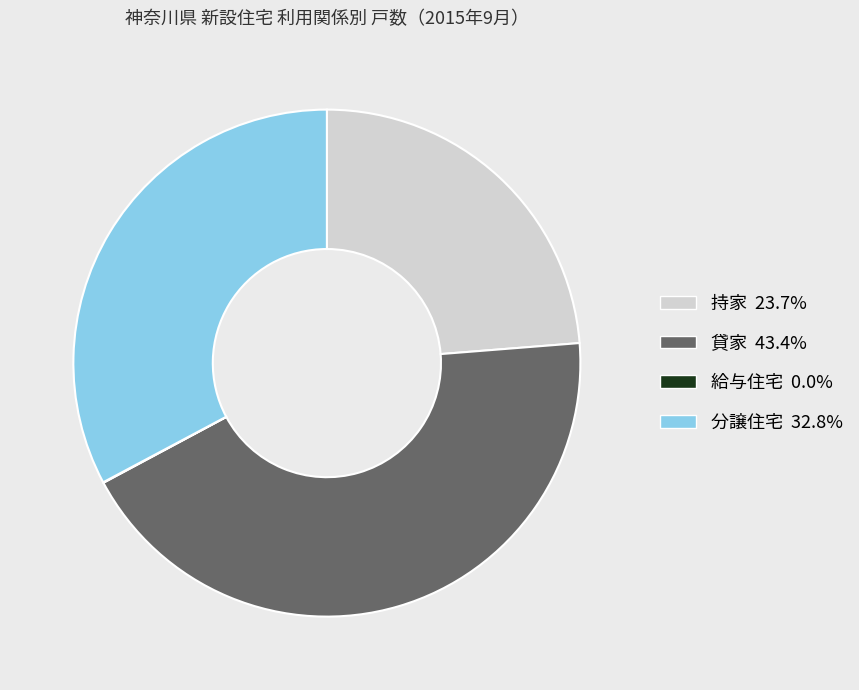

Is the sum of 持家 and 分譲住宅 greater than half?

Yes